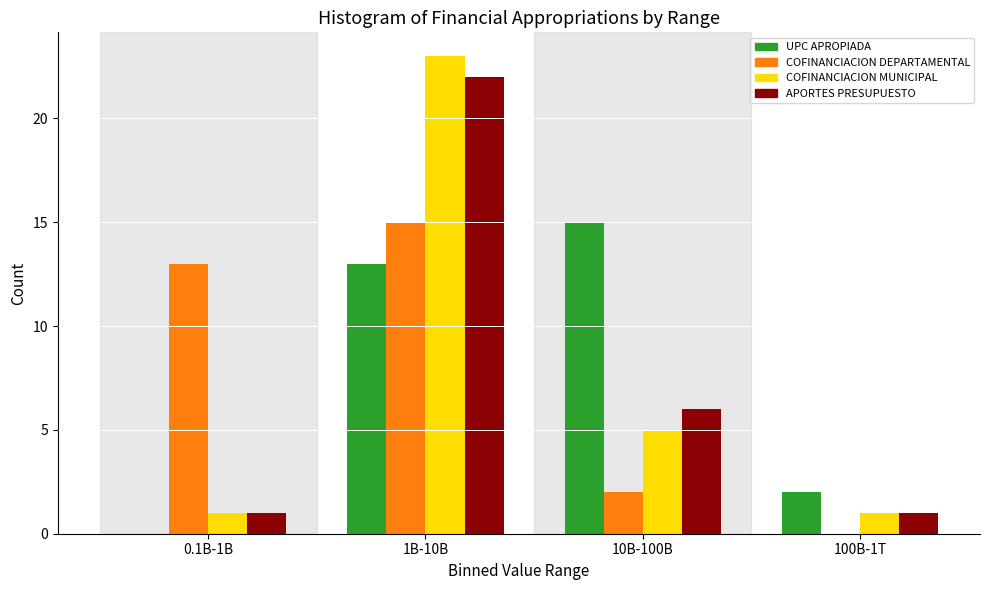

Reading right to left, what are all the values shown in this chart?

UPC APROPIADA: 100B-1T=2	10B-100B=15	1B-10B=13	0.1B-1B=0
COFINANCIACION DEPARTAMENTAL: 100B-1T=0	10B-100B=2	1B-10B=15	0.1B-1B=13
COFINANCIACION MUNICIPAL: 100B-1T=1	10B-100B=5	1B-10B=23	0.1B-1B=1
APORTES PRESUPUESTO: 100B-1T=1	10B-100B=6	1B-10B=22	0.1B-1B=1